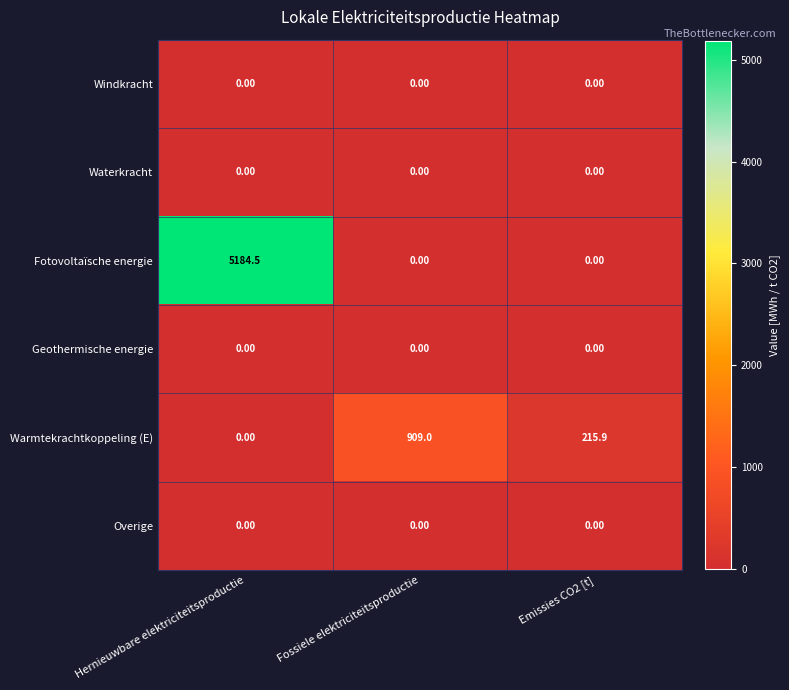

What is the difference between the Fotovoltaïsche energie values at Hernieuwbare elektriciteitsproductie and Fossiele elektriciteitsproductie?

5184.5